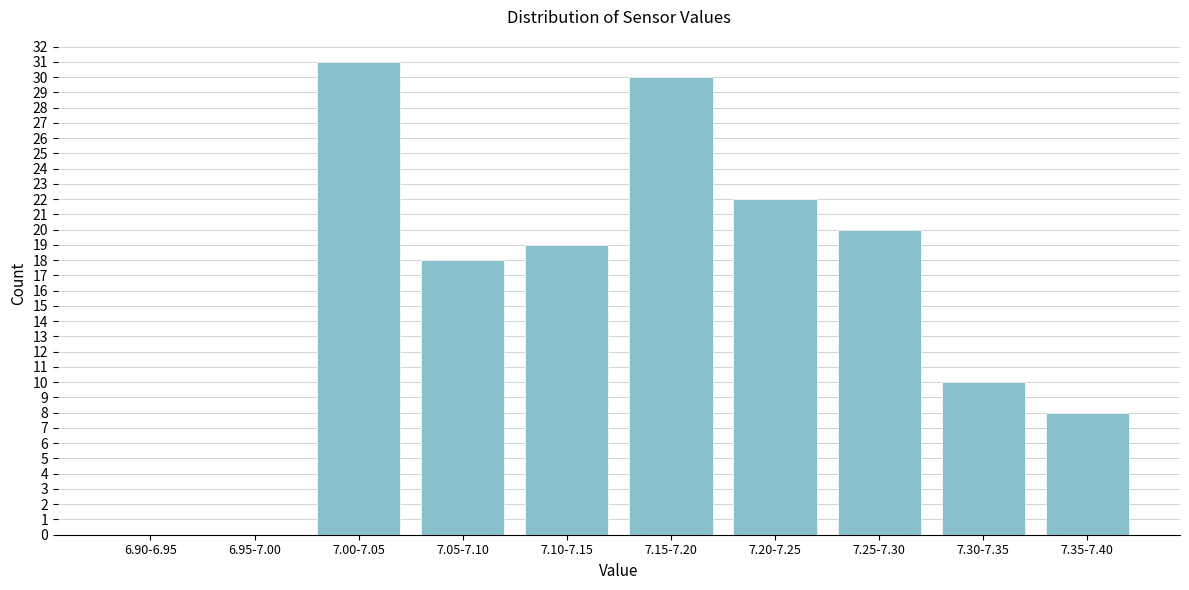

Reading left to right, list all the values displayed in this chart.

6.90-6.95=0	6.95-7.00=0	7.00-7.05=31	7.05-7.10=18	7.10-7.15=19	7.15-7.20=30	7.20-7.25=22	7.25-7.30=20	7.30-7.35=10	7.35-7.40=8